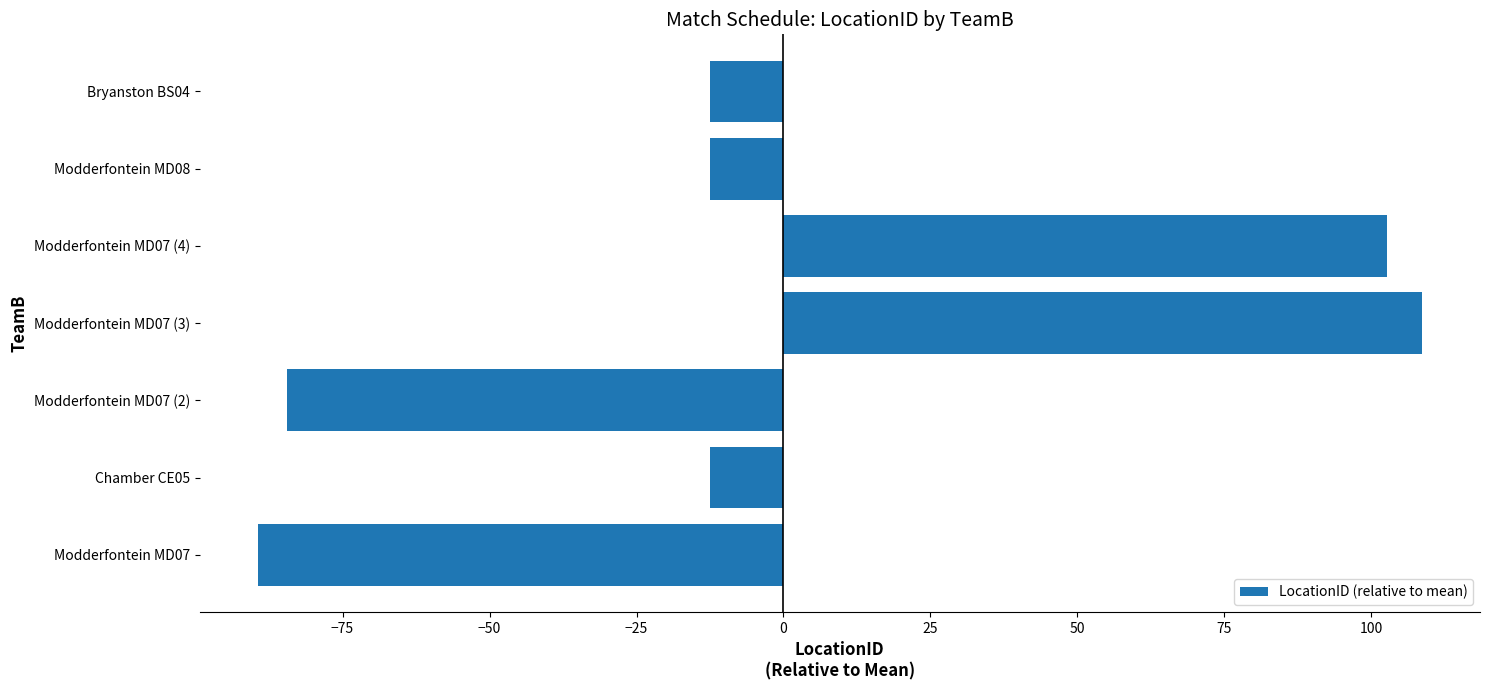

What is the change in value from Chamber CE05 to Modderfontein MD07 (3)?

+121.0